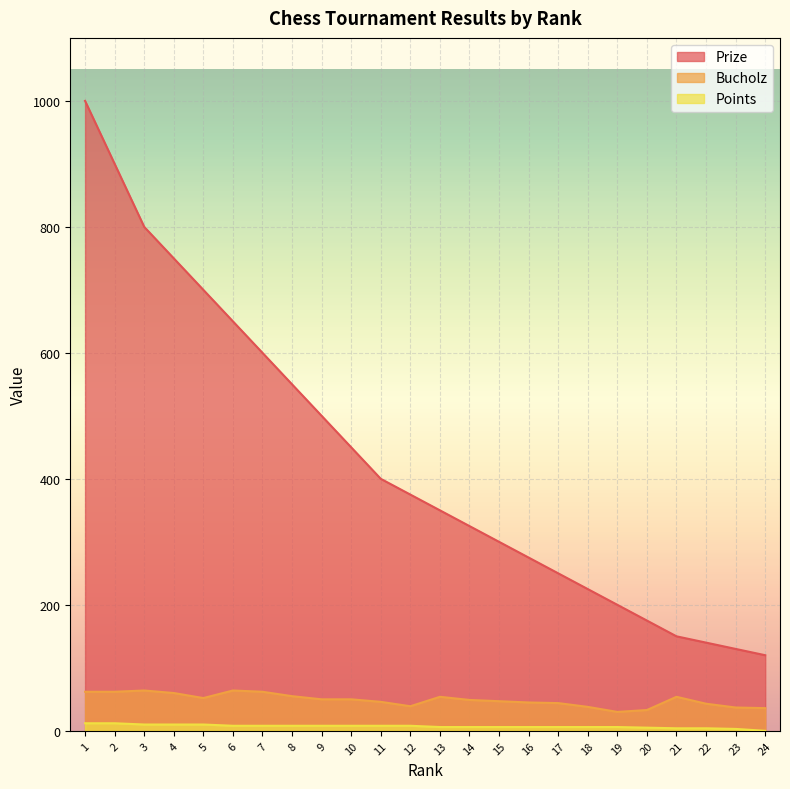

At which label does Bucholz first exceed 50?

1